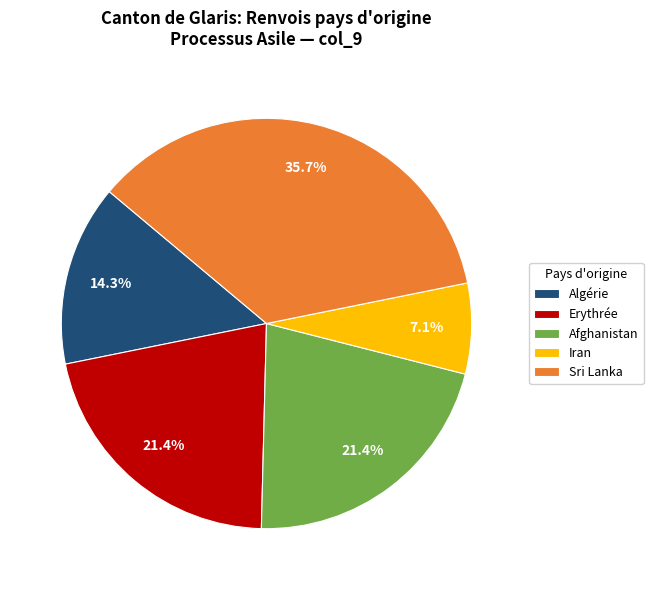

Does any single category account for the majority?

No